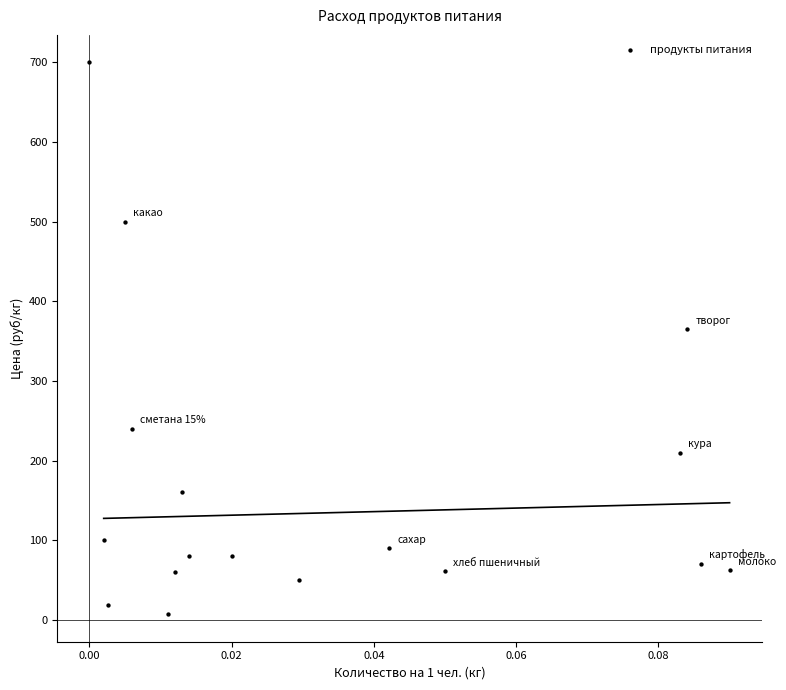

What Y value in the scatter plot is closest to 353?

364.6